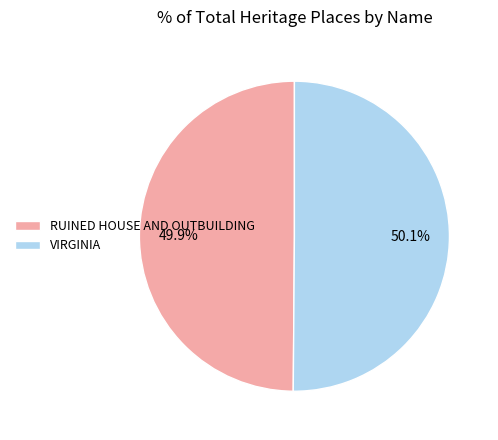

Is it true that RUINED HOUSE AND OUTBUILDING is 36% of the pie?

False